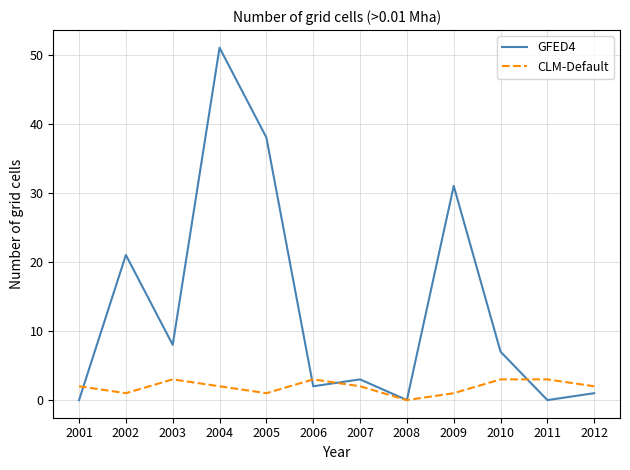

What is the difference between the maximum and minimum values in the GFED4 series?

51